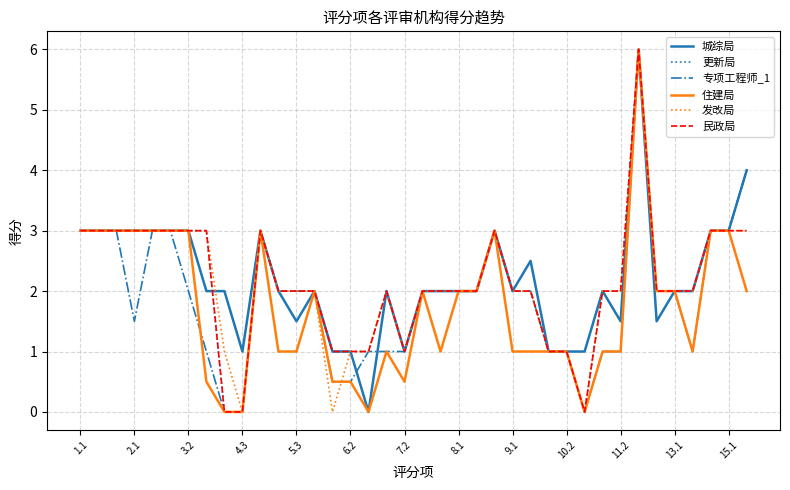

What is the greatest value displayed?

6.0